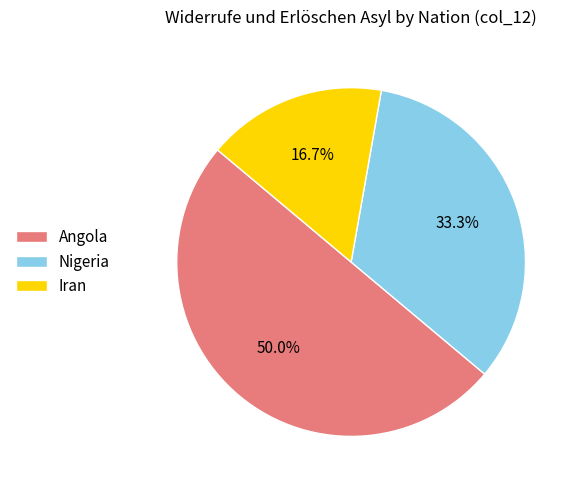

Rank the categories by value from lowest to highest.

Iran, Nigeria, Angola